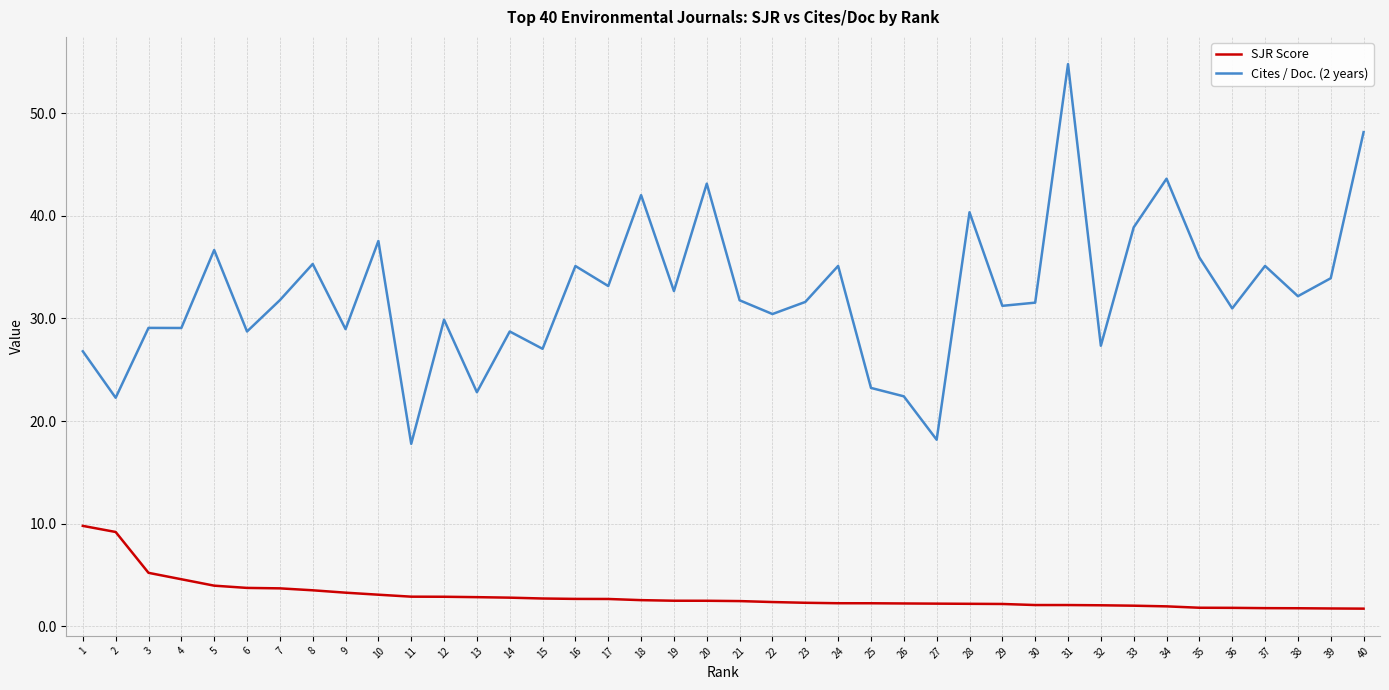

List the series in order of their peak value, highest first.

Cites / Doc. (2 years), SJR Score